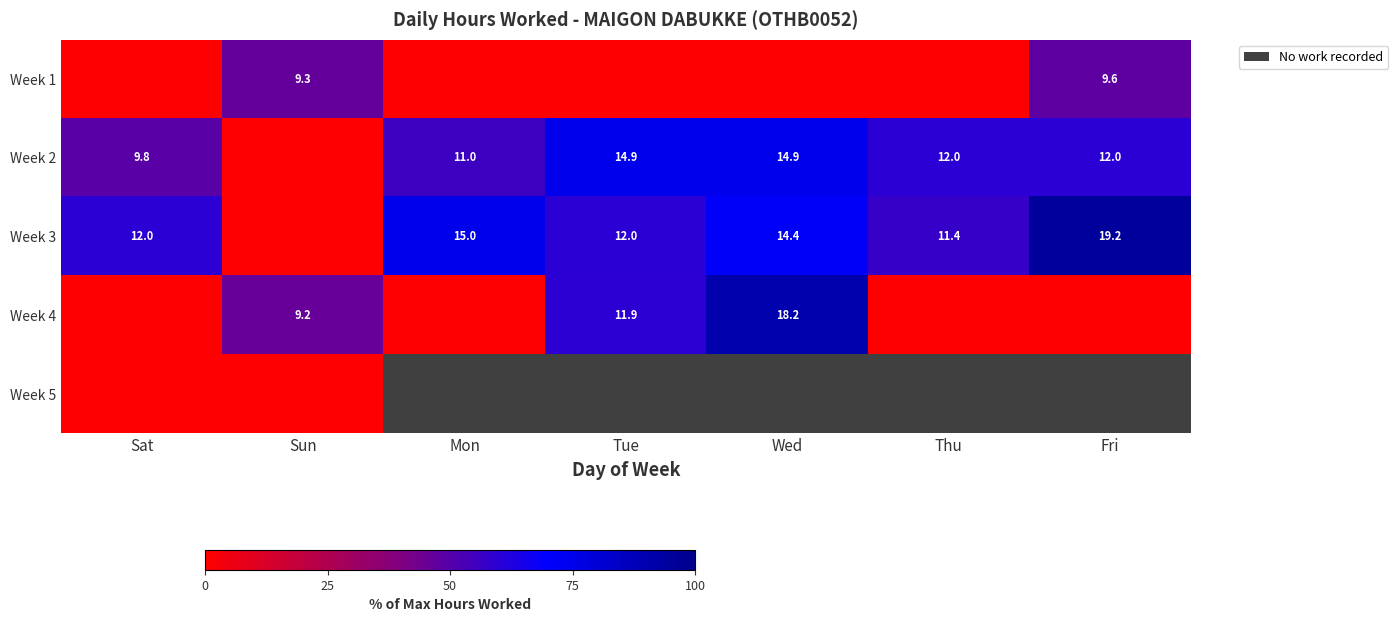

What is the difference between the Week 3 values at Thu and Sat?

0.6